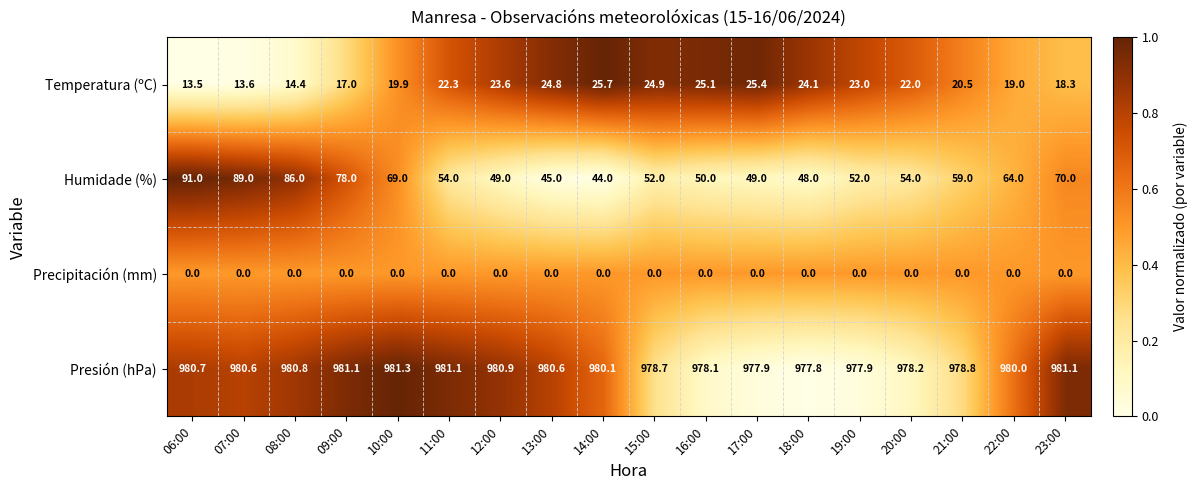

Rank the series at 13:00 from lowest to highest value.

Precipitación (mm), Temperatura (ºC), Humidade (%), Presión (hPa)